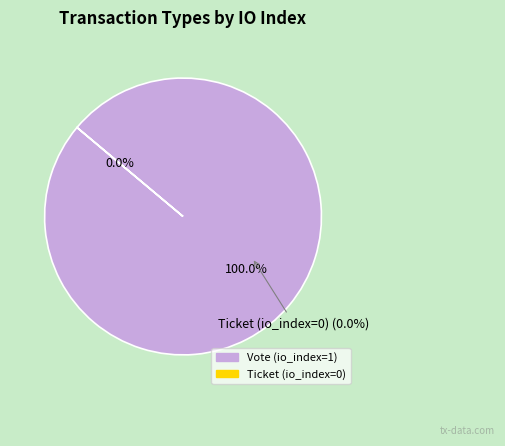

Rank the categories by value from highest to lowest.

Vote (io_index=1), Ticket (io_index=0)